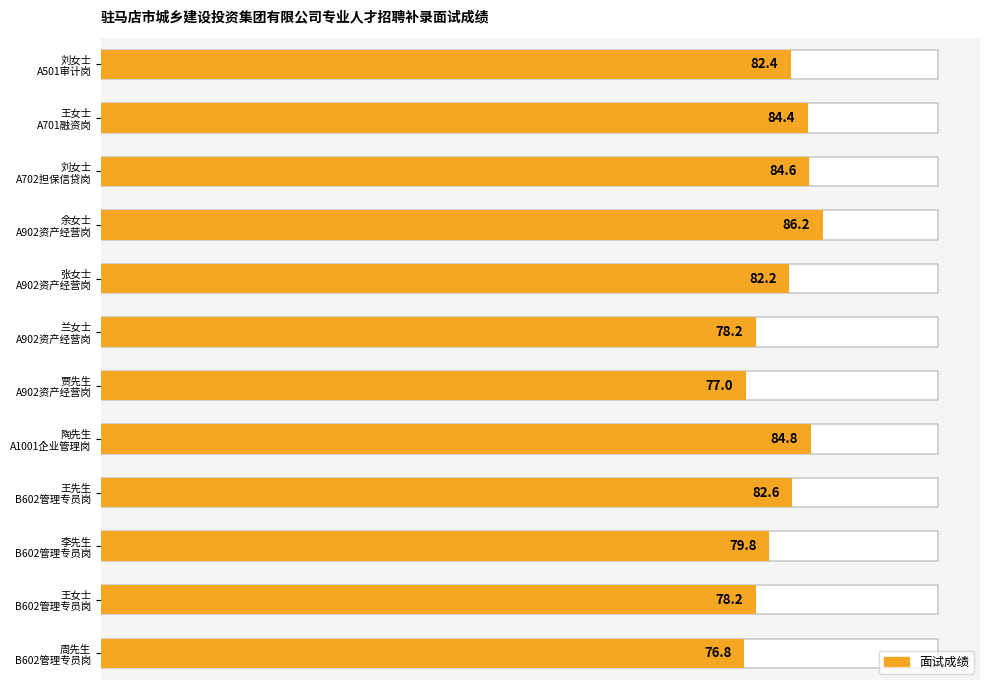

Reading left to right, transcribe all the data shown in this chart.

82.4	84.4	84.6	86.2	82.2	78.2	77.0	84.8	82.6	79.8	78.2	76.8